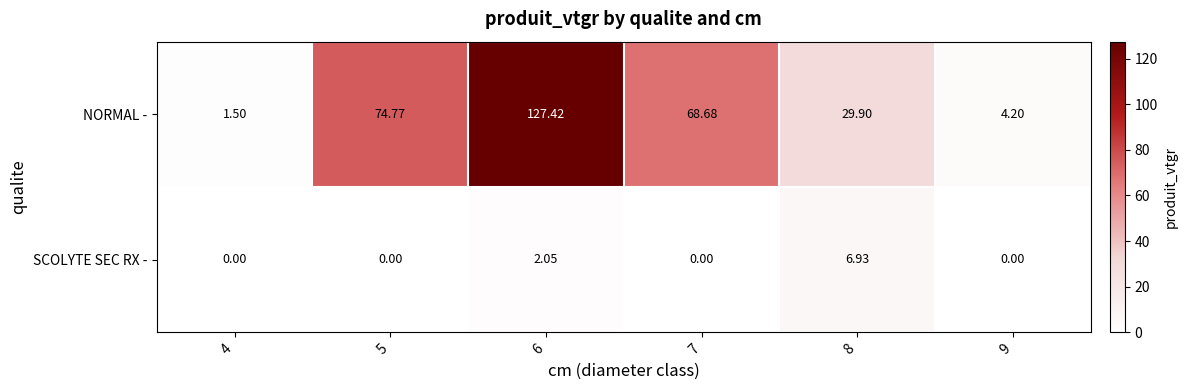

List the series in order of their overall mean, lowest first.

SCOLYTE SEC RX -, NORMAL -